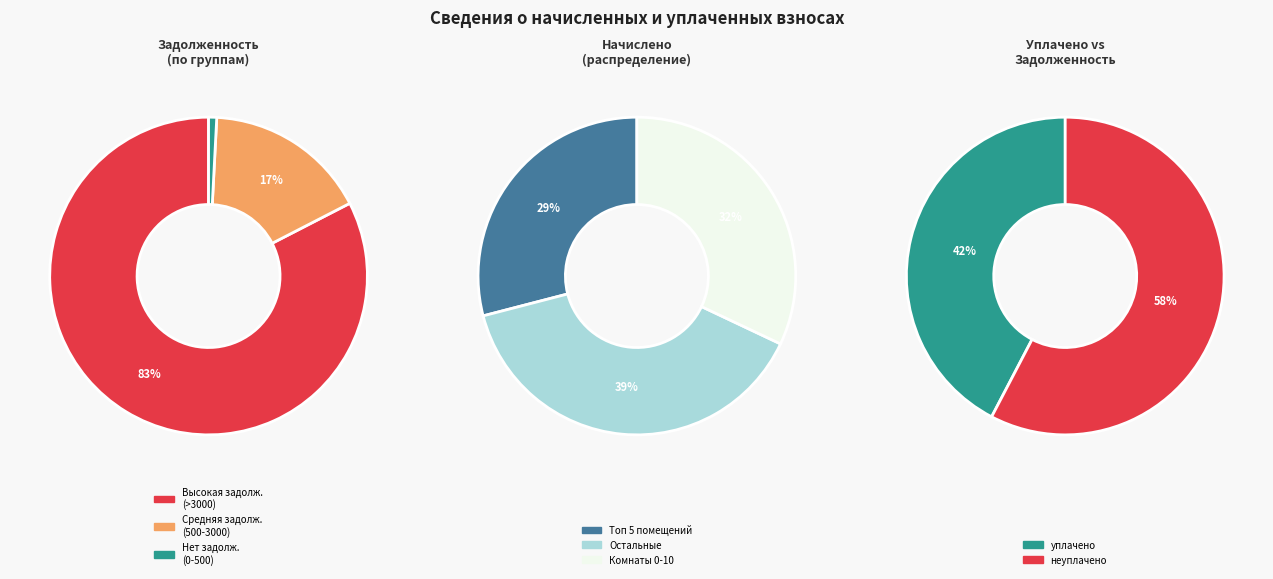

Which series has the largest range (max minus min)?

задолженность